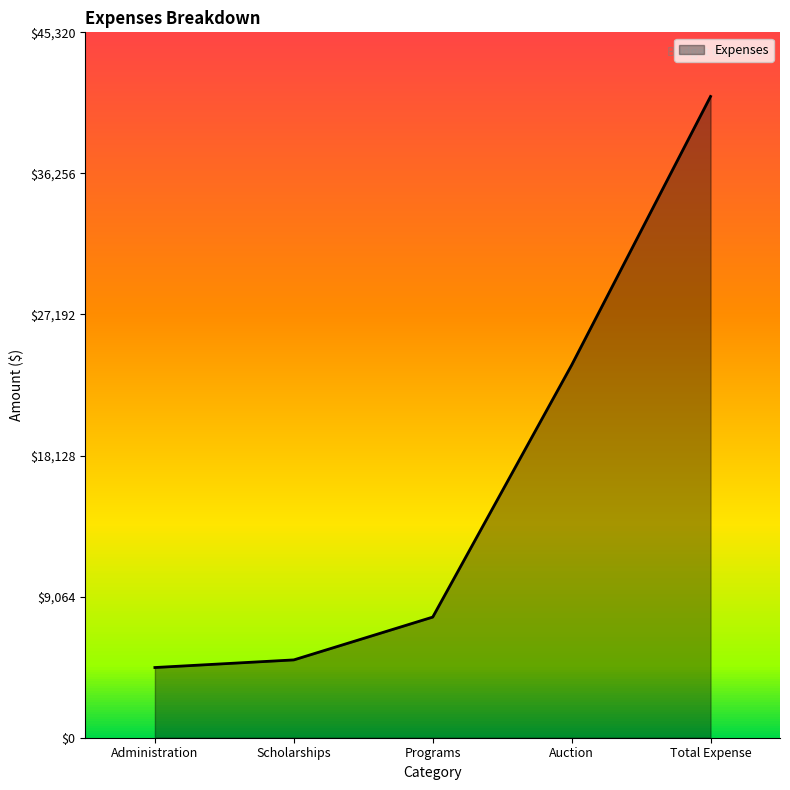

List the labels in order of value, smallest first.

Administration, Scholarships, Programs, Auction, Total Expense